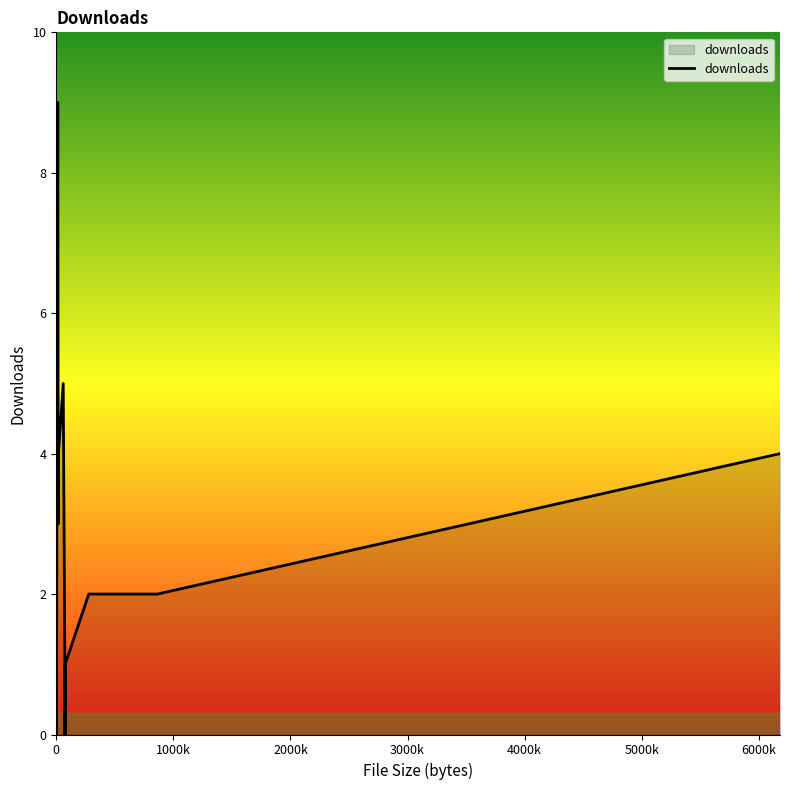

Rank the categories by value from lowest to highest.

0, 1, 2, 3, 4, 5, 6, 7, 8, 9, 10, 14, 20, 22, 23, 26, 30, 34, 38, 19, 21, 24, 28, 29, 33, 36, 37, 13, 18, 25, 32, 11, 12, 15, 16, 27, 31, 35, 39, 17